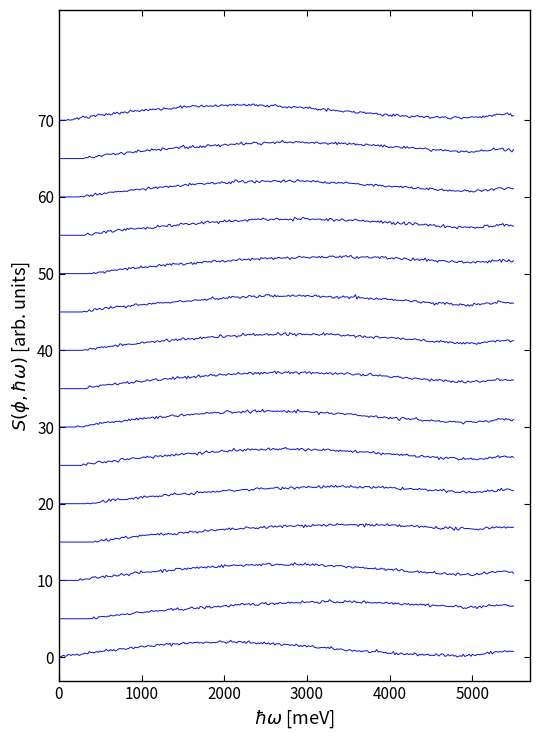

Does the chart have visible grid lines?

No